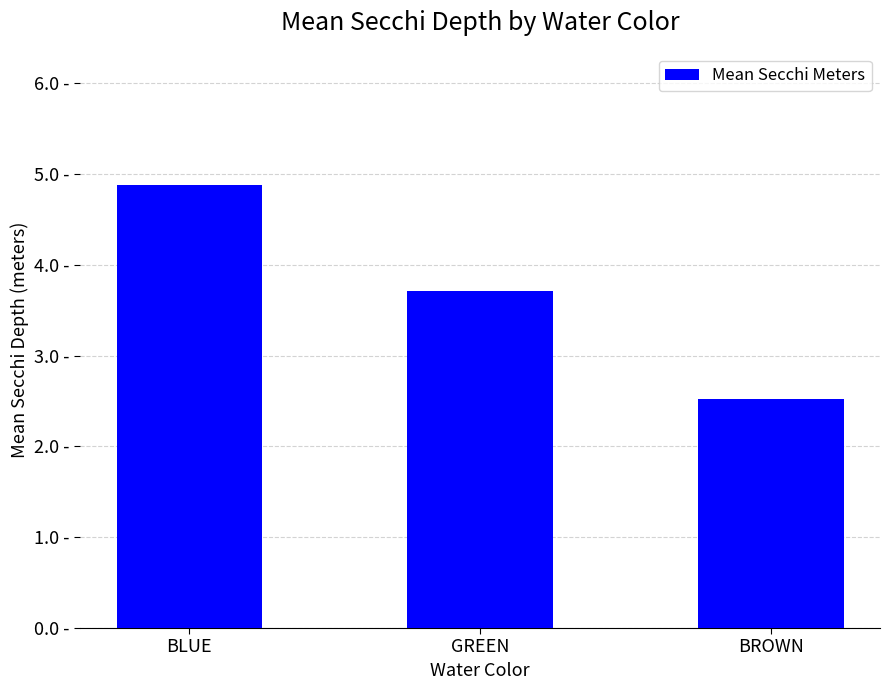

Rank the categories by value from highest to lowest.

BLUE, GREEN, BROWN